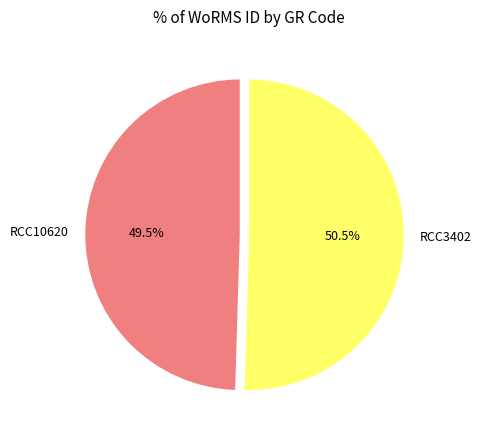

Which slice is the largest?

RCC3402